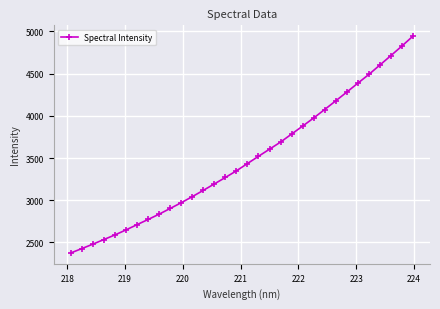

What is the minimum value shown in the chart?

2376.2